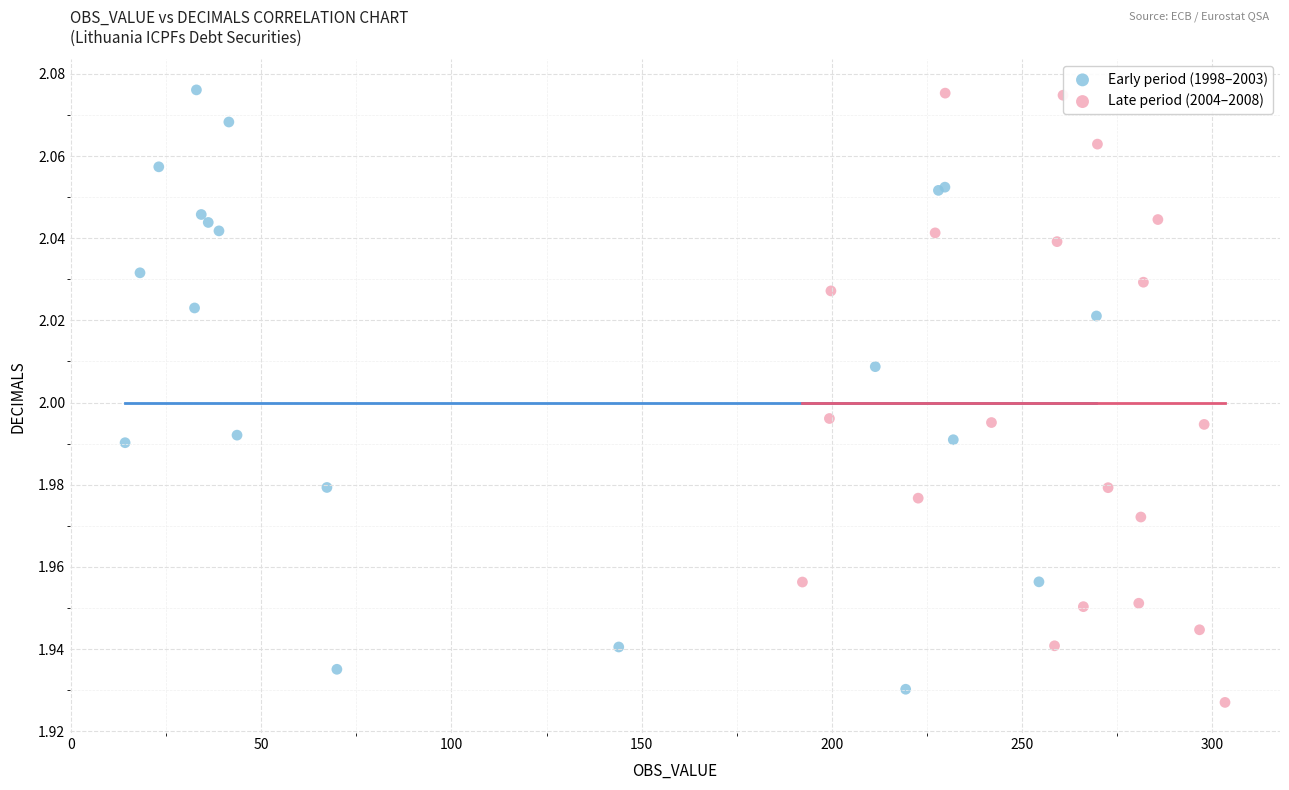

Which series contains the lowest Y value?

Late period (2004–2008)